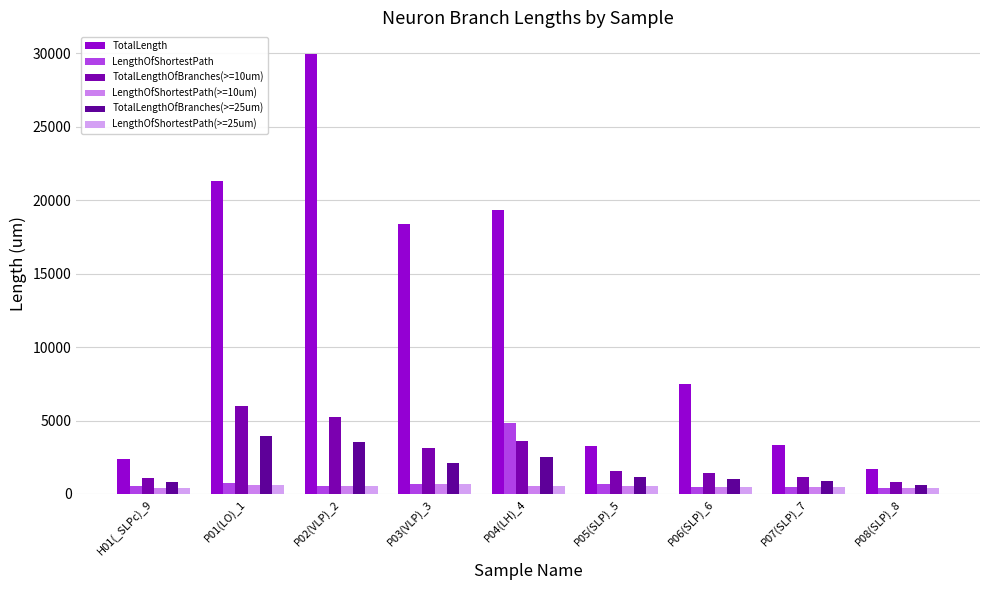

Which series has the largest total across all categories?

TotalLength